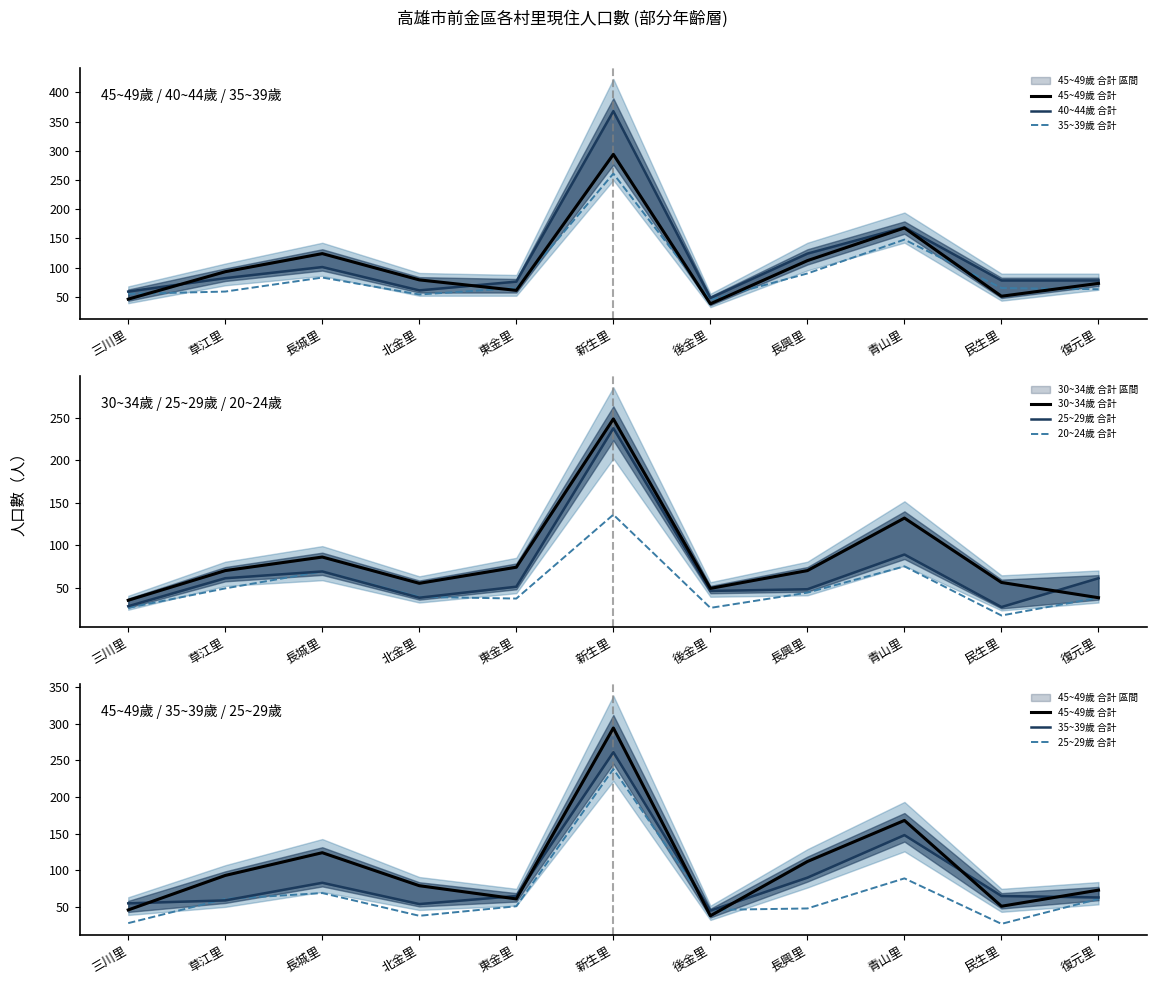

Reading left to right, list all the values displayed in this chart.

45~49歲 合計: 三川里=46	草江里=93	長城里=124	北金里=79	東金里=61	新生里=294	後金里=38	長興里=112	青山里=168	民生里=51	復元里=73
40~44歲 合計: 三川里=59	草江里=82	長城里=101	北金里=61	東金里=76	新生里=368	後金里=48	長興里=124	青山里=169	民生里=78	復元里=78
35~39歲 合計: 三川里=55	草江里=59	長城里=83	北金里=54	東金里=65	新生里=261	後金里=45	長興里=90	青山里=148	民生里=65	復元里=63
30~34歲 合計: 三川里=35	草江里=70	長城里=86	北金里=55	東金里=74	新生里=249	後金里=49	長興里=70	青山里=132	民生里=56	復元里=38
25~29歲 合計: 三川里=28	草江里=61	長城里=69	北金里=38	東金里=51	新生里=238	後金里=46	長興里=48	青山里=89	民生里=27	復元里=61
20~24歲 合計: 三川里=26	草江里=49	長城里=69	北金里=39	東金里=37	新生里=136	後金里=26	長興里=44	青山里=75	民生里=17	復元里=38